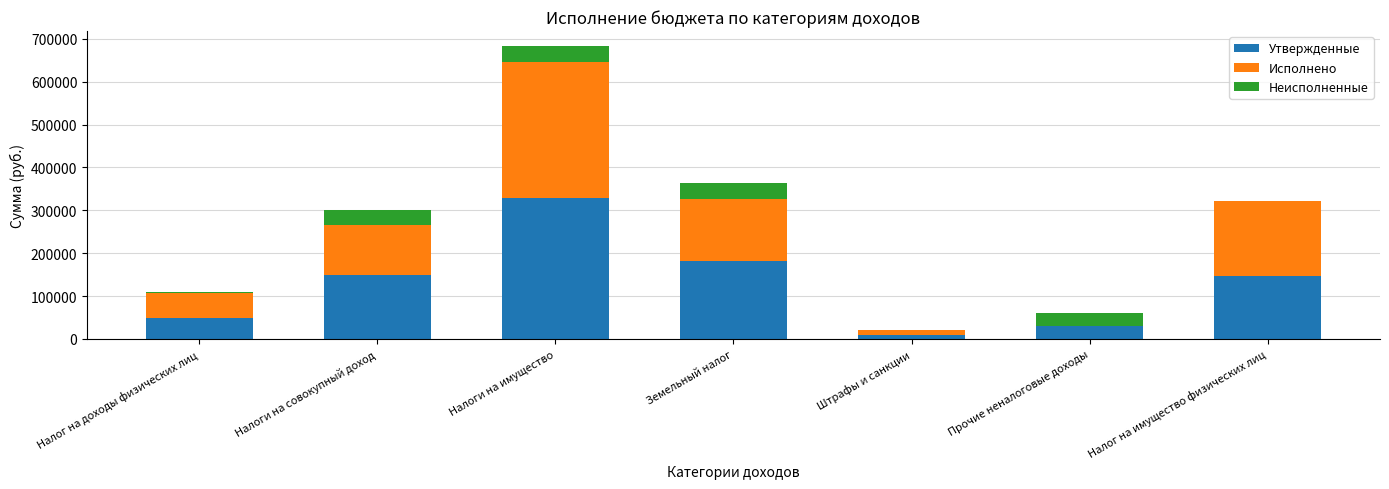

What is the total value across all series at Земельный налог?

363339.3